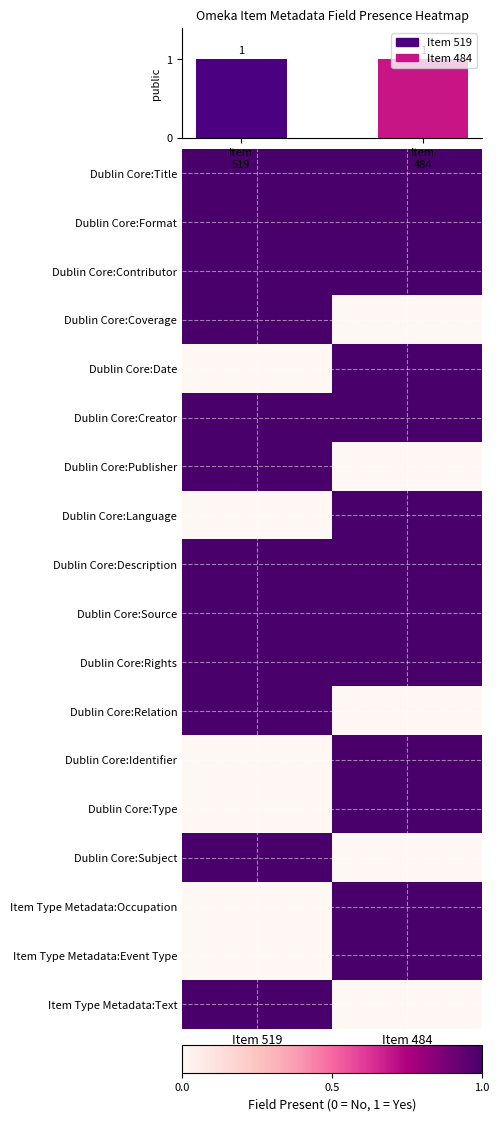

What is the difference between the Item Type Metadata:Occupation values at Item 519 (public=1) and Item 484 (public=1)?

1